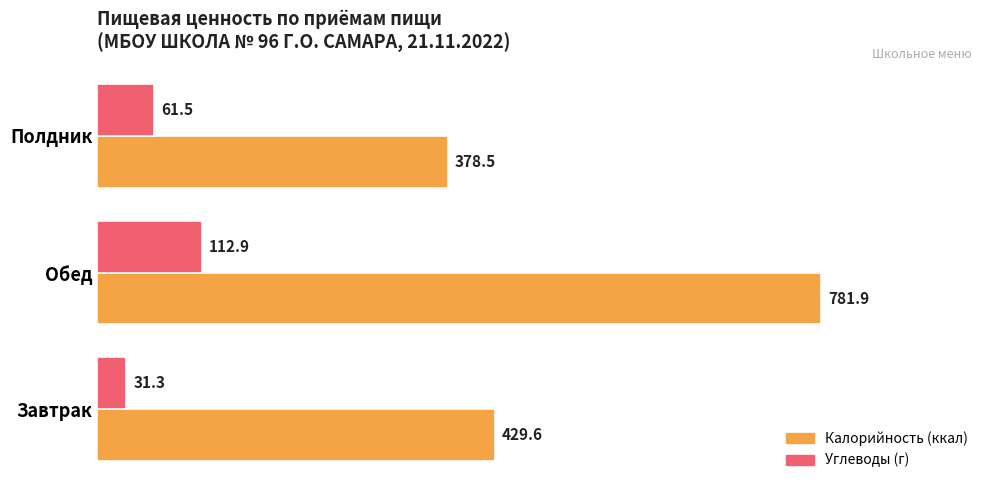

Is it true that Углеводы (г) equals 31.3 at Завтрак?

True